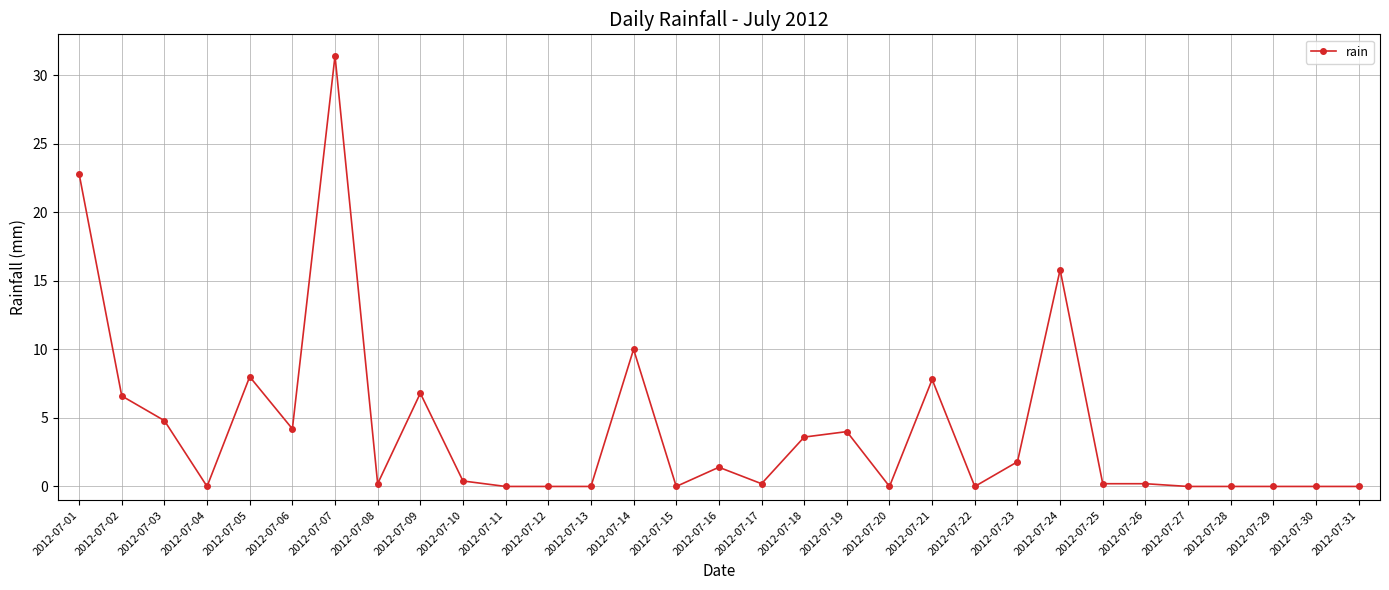

Where is the data nearest to the value 15?

2012-07-24